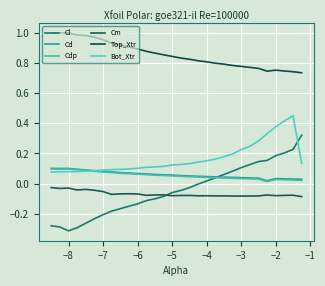

How many intersections are there between Cm and Cl?

1